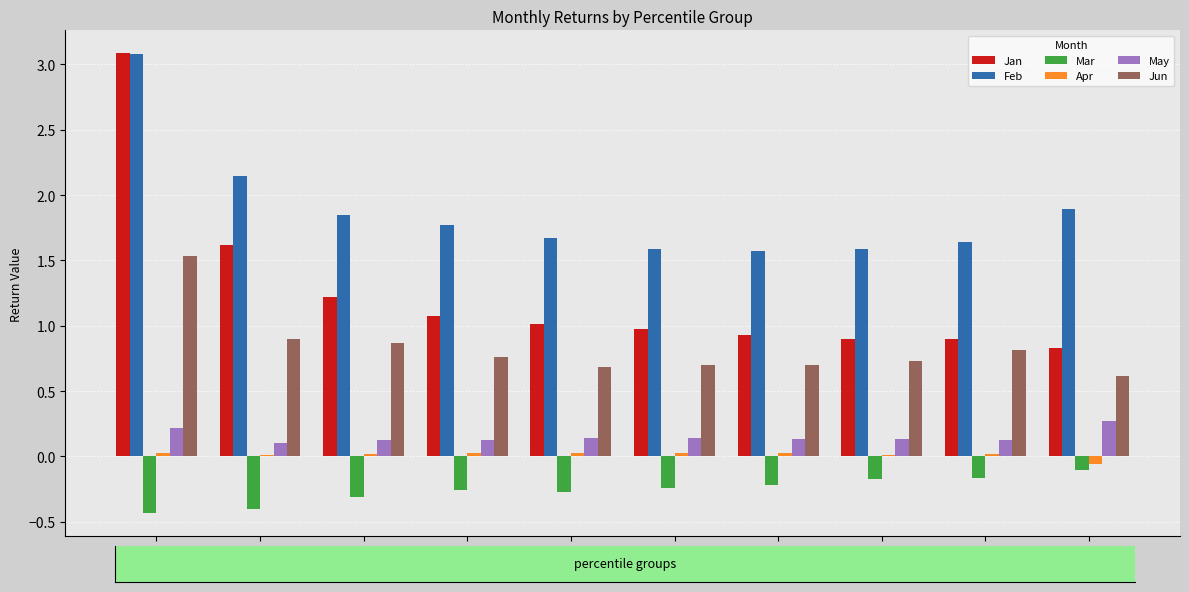

Are the bars grouped side by side (vs. stacked)?

Yes